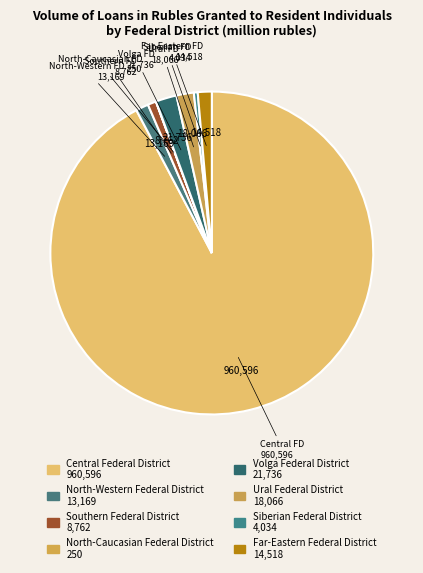

Which category has the smallest portion of the pie?

North-Caucasian Federal District